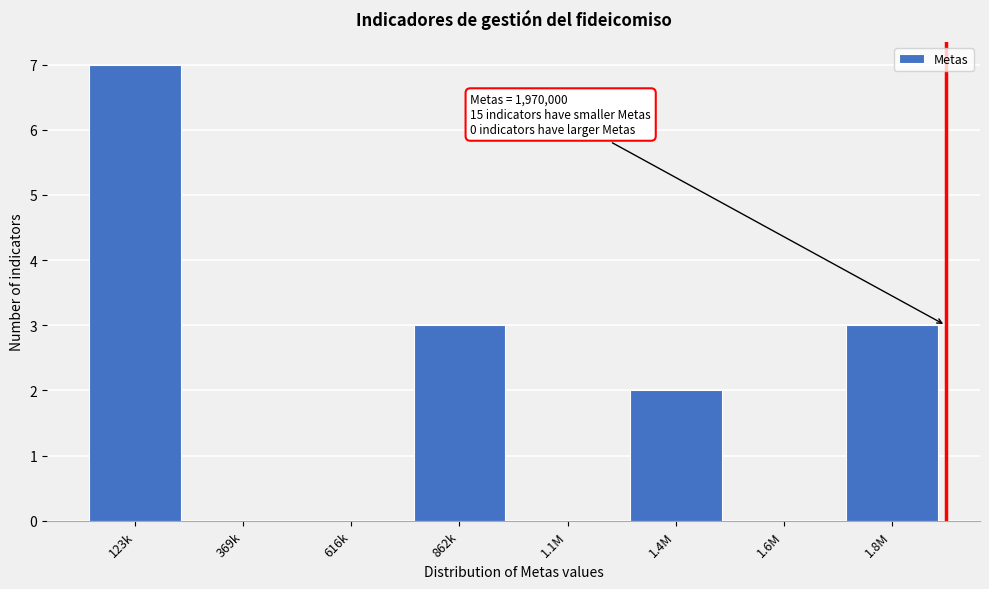

Reading left to right, list all the values displayed in this chart.

123k=7	369k=0	616k=0	862k=3	1.1M=0	1.4M=2	1.6M=0	1.8M=3